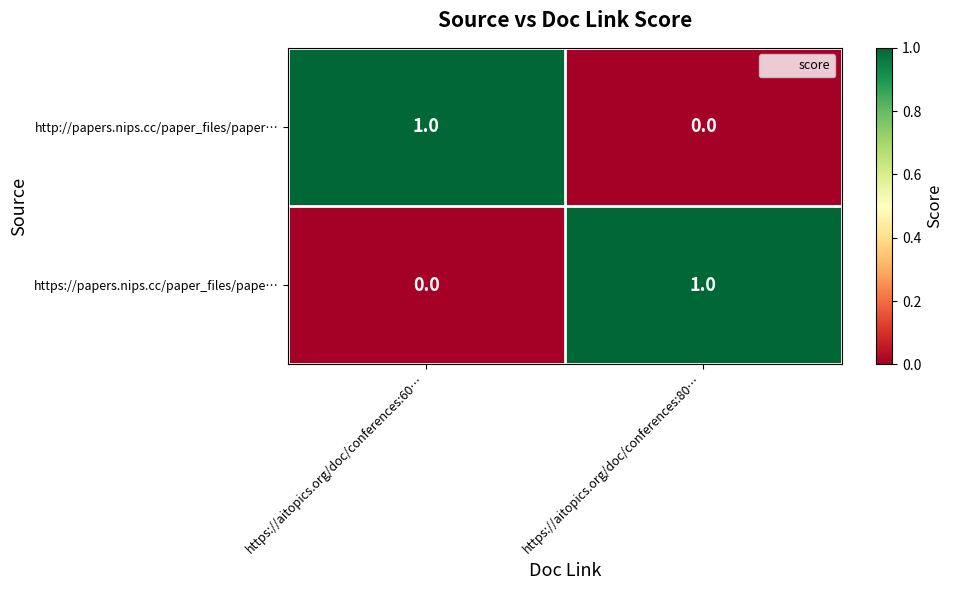

At https://aitopics.org/doc/conferences:60…, list the series in order from largest to smallest.

http://papers.nips.cc/paper_files/paper…, https://papers.nips.cc/paper_files/pape…